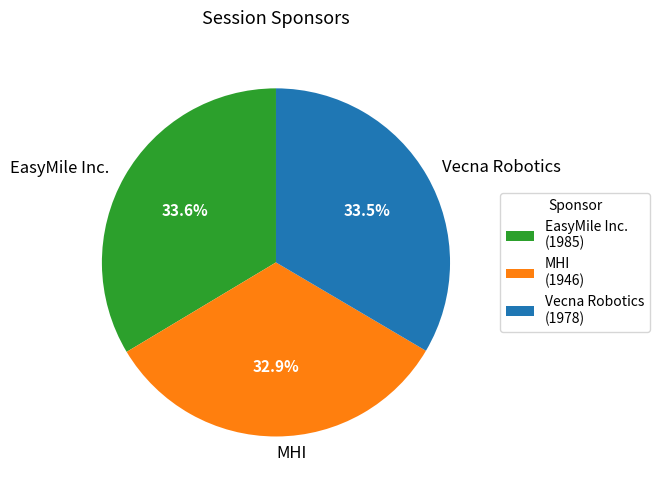

What is the ratio of the value at Vecna Robotics to the value at EasyMile Inc.?

1.0